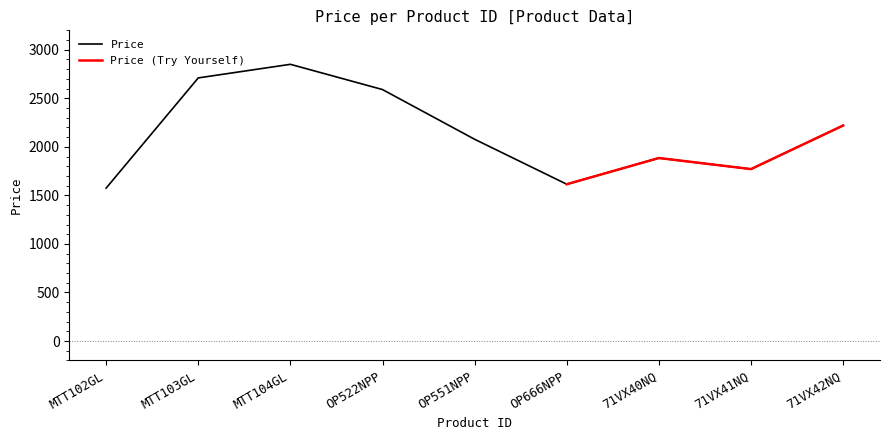

True or false: Price has a value of 3715 at MTT104GL.

False